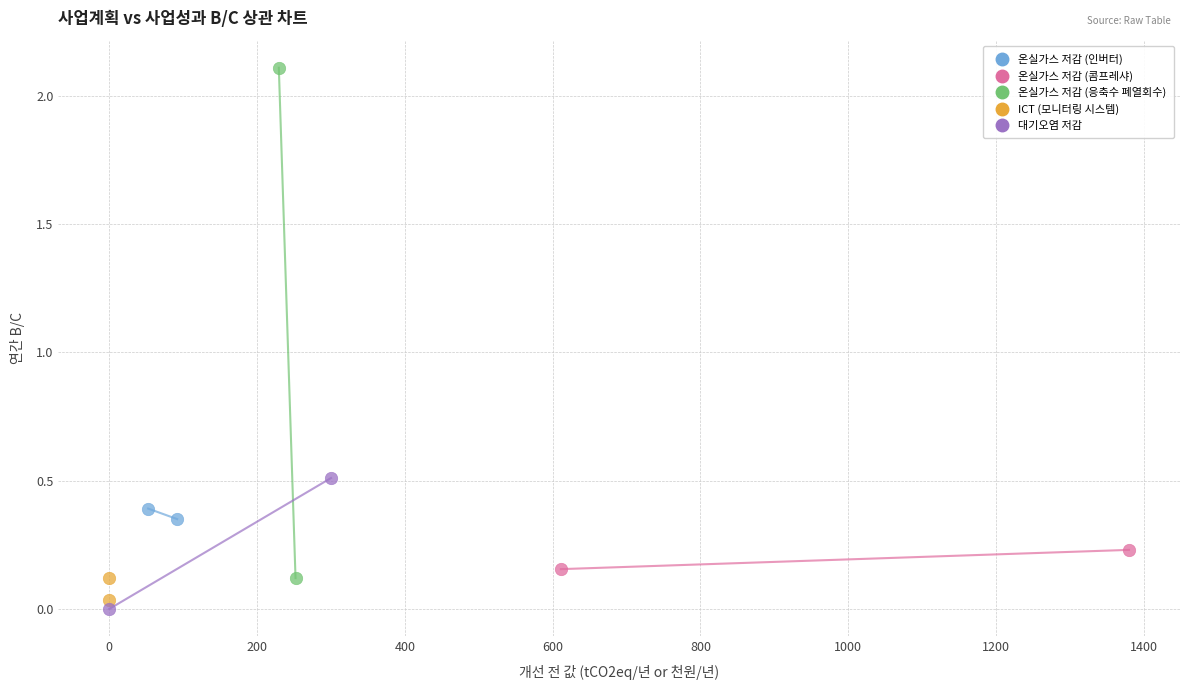

Which series reaches the maximum Y coordinate?

온실가스 저감 (응축수 폐열회수)